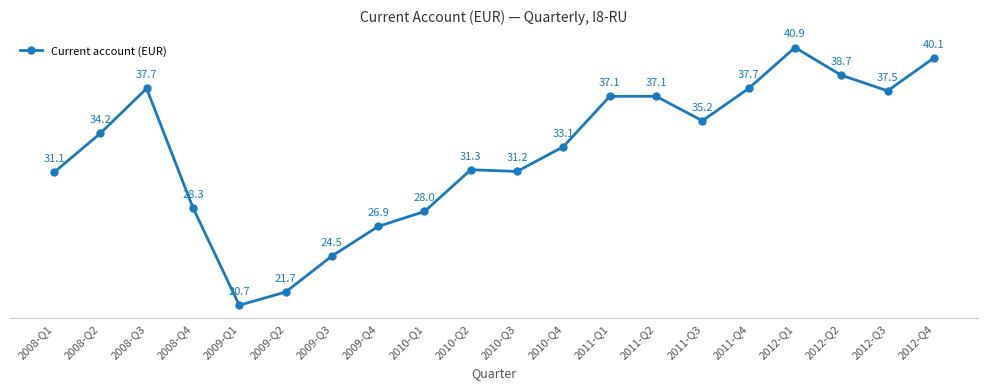

What is the label of the 6th point from the right?

2011-Q3